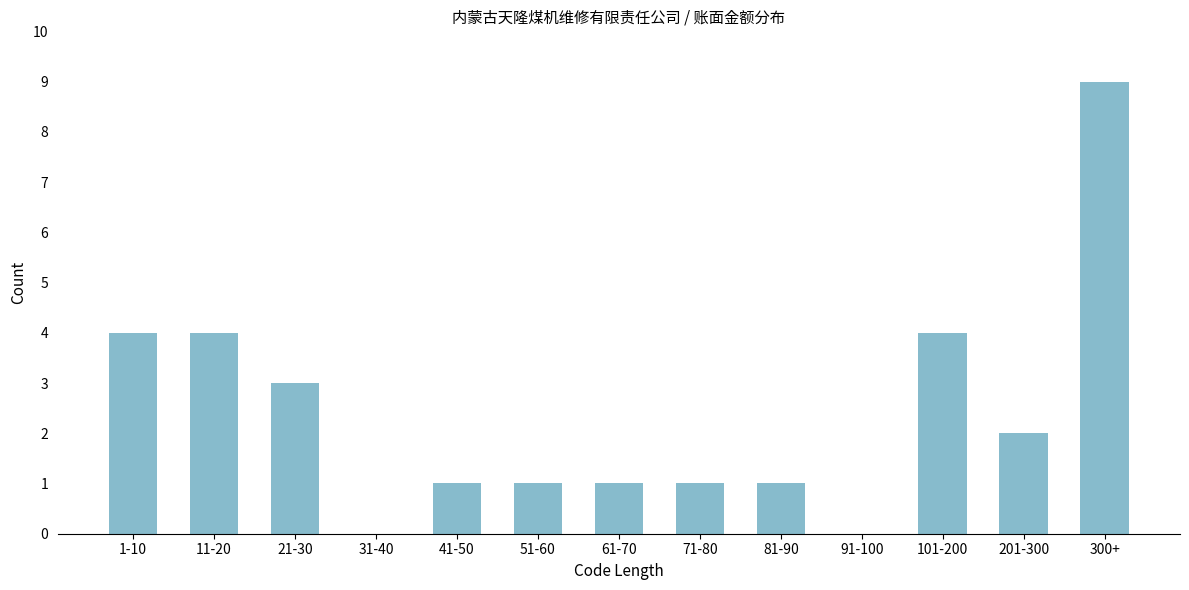

Reading right to left, what are all the values shown in this chart?

300+=9	201-300=2	101-200=4	91-100=0	81-90=1	71-80=1	61-70=1	51-60=1	41-50=1	31-40=0	21-30=3	11-20=4	1-10=4